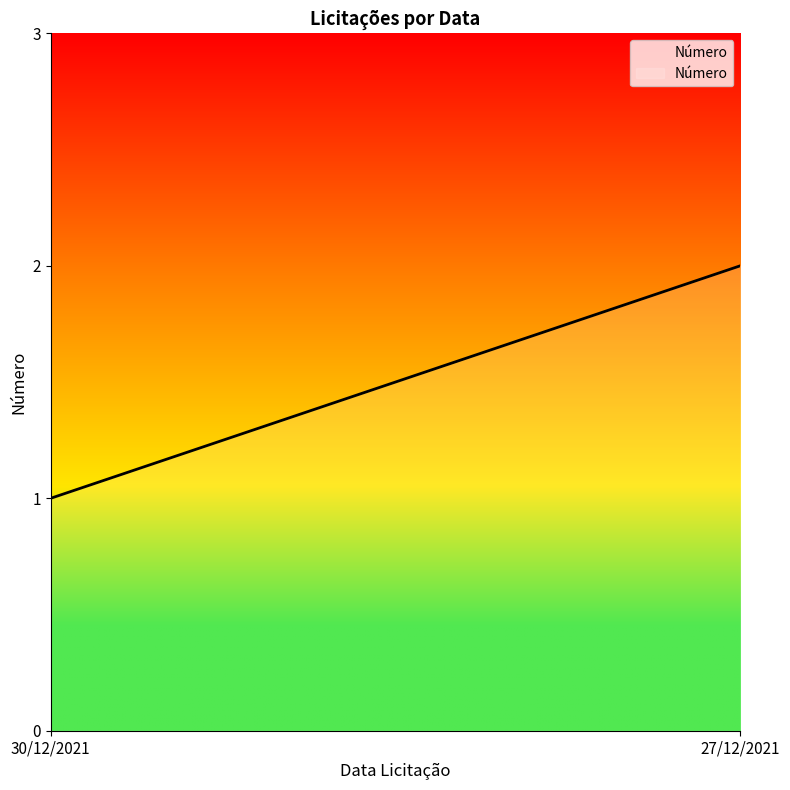

Reading left to right, extract all data points from this chart.

30/12/2021=1	27/12/2021=2